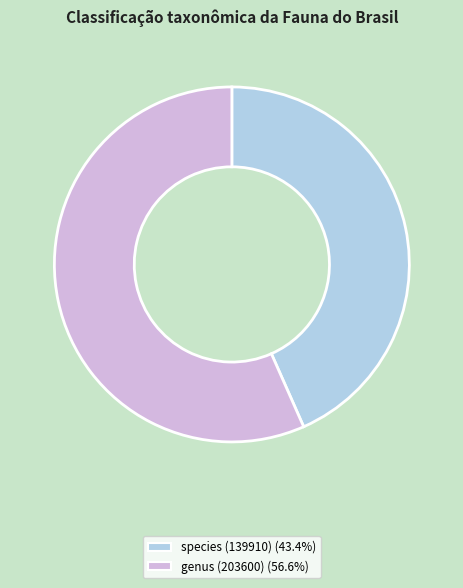

Rank the categories by value from highest to lowest.

genus (203600), species (139910)